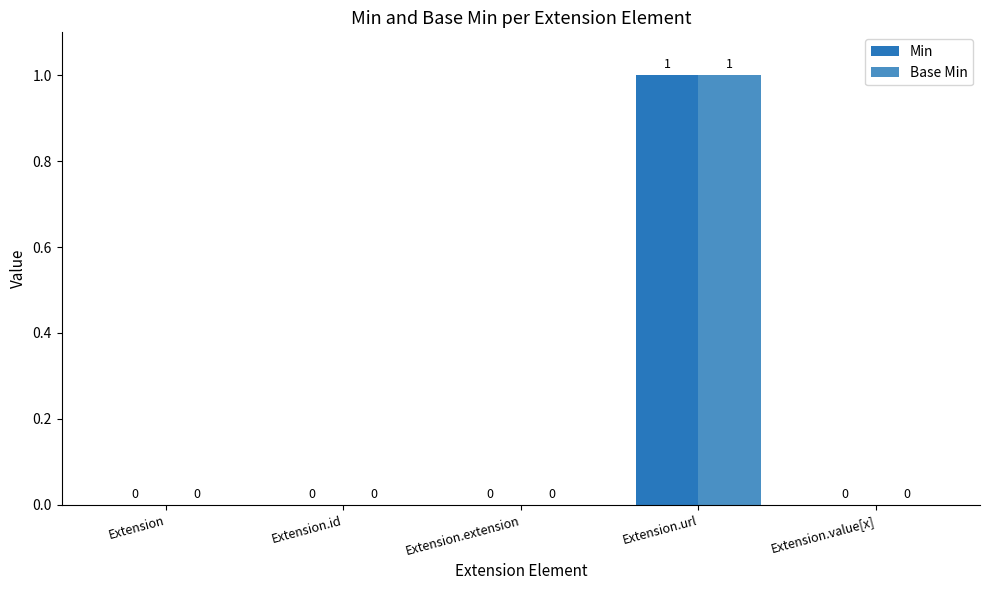

Reading left to right, list all the values displayed in this chart.

Min: 0	0	0	1	0
Base Min: 0	0	0	1	0